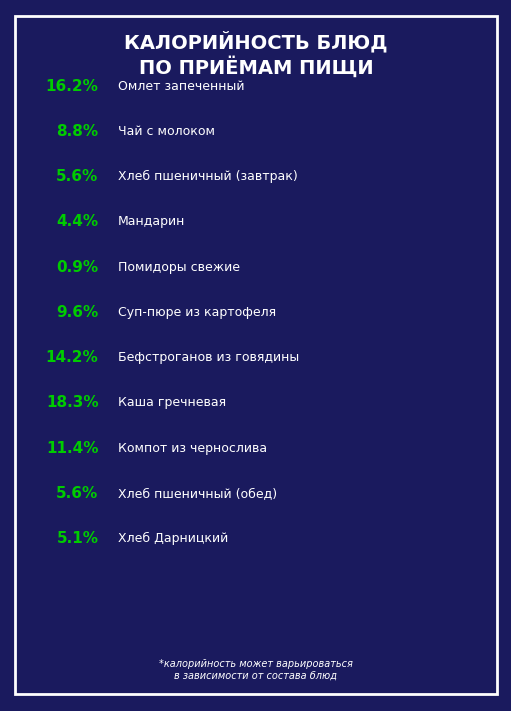

What percentage is the Хлеб пшеничный (завтрак) slice, to the nearest percent?

6%